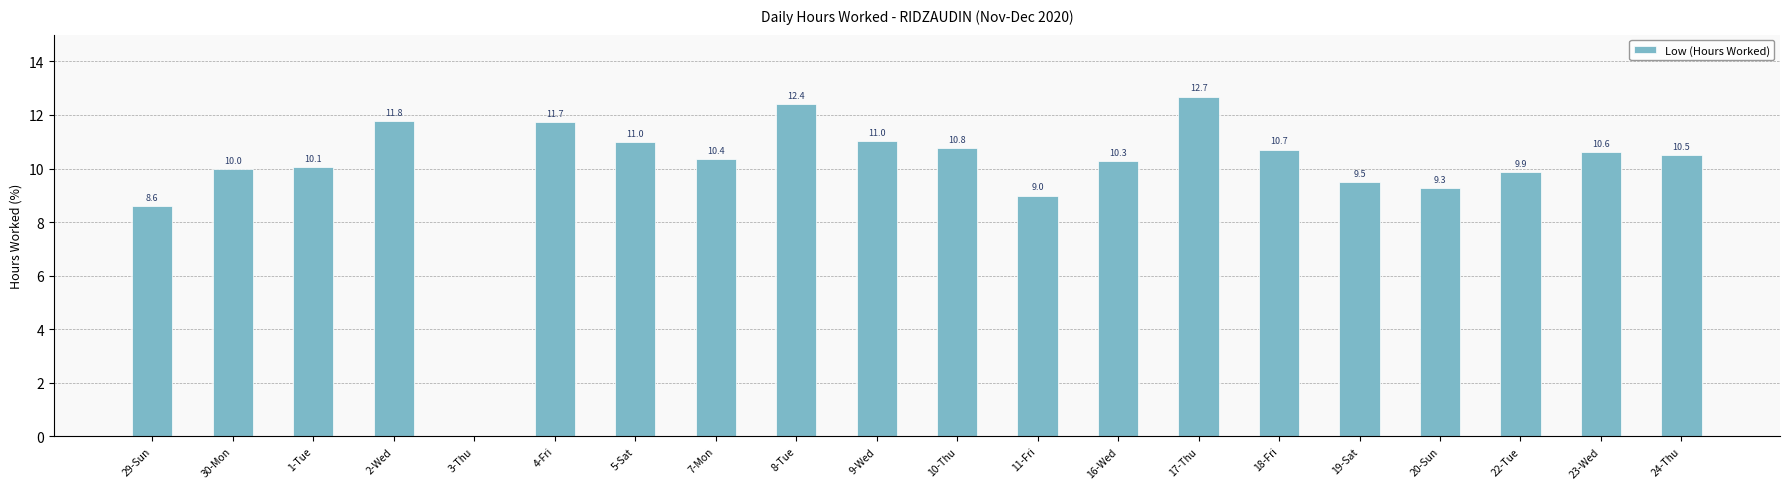

The chart shows a value of 0.0 at 3-Thu. True or false?

True